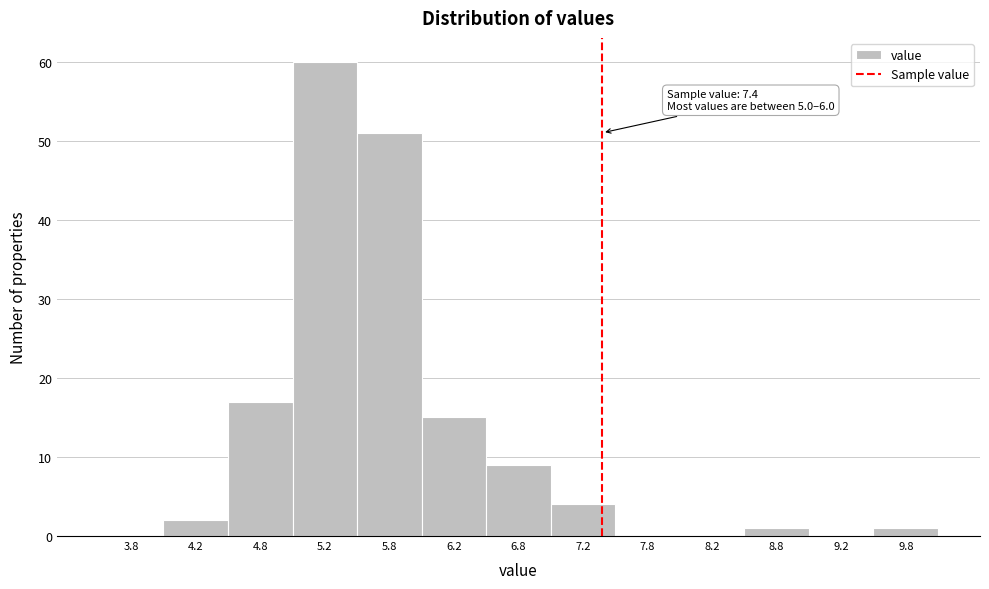

Which range on the x-axis has the tallest bar?

5.0 to 5.5